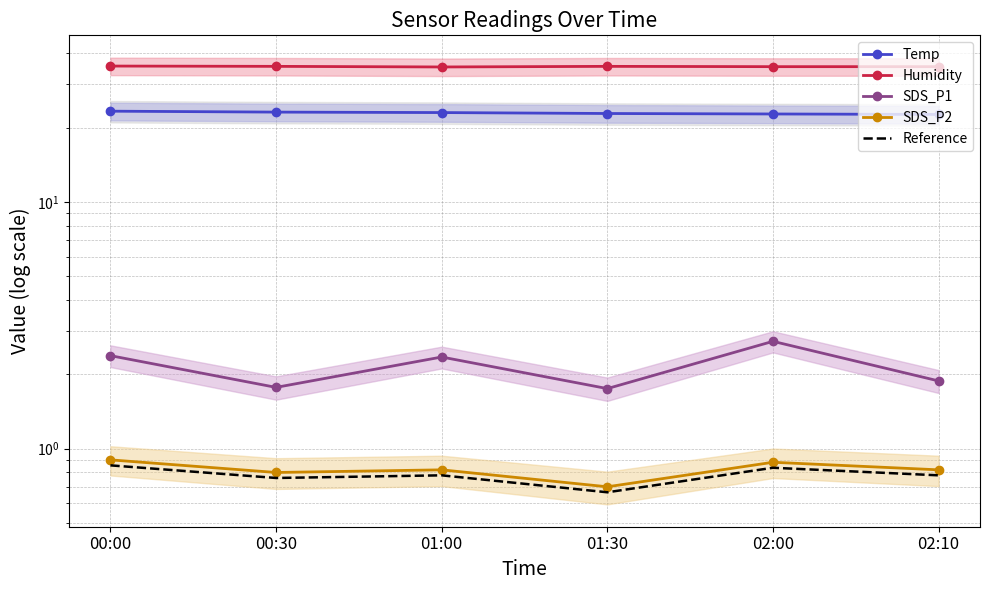

Reading right to left, transcribe all the data shown in this chart.

Temp: 22.6	22.7	22.8	23.0	23.1	23.3
Humidity: 35.3	35.3	35.4	35.2	35.4	35.5
SDS_P1: 1.9	2.7	1.8	2.4	1.8	2.4
SDS_P2: 0.8	0.9	0.7	0.8	0.8	0.9
Reference: 0.8	0.8	0.7	0.8	0.8	0.9